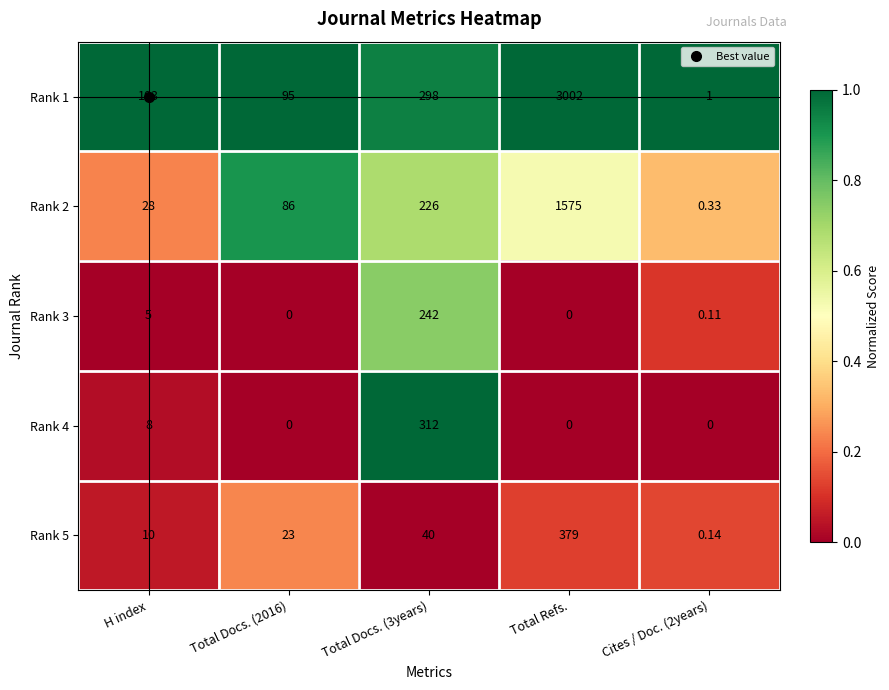

At which category does the chart reach its peak across all series?

Total Refs.